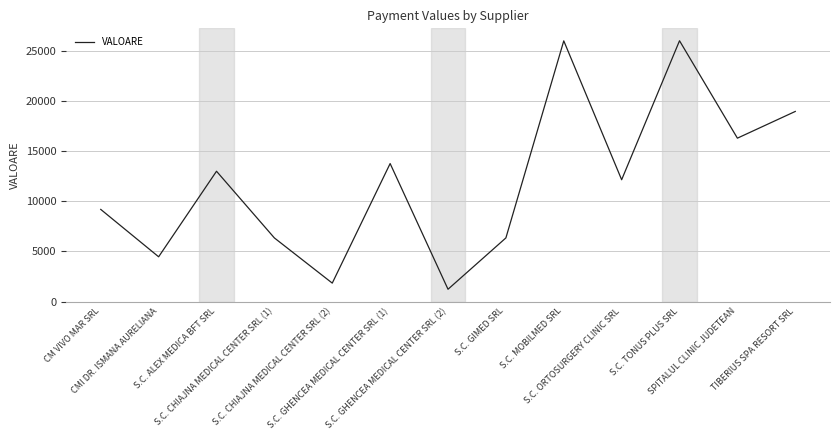

What is the maximum value shown in the chart?

26000